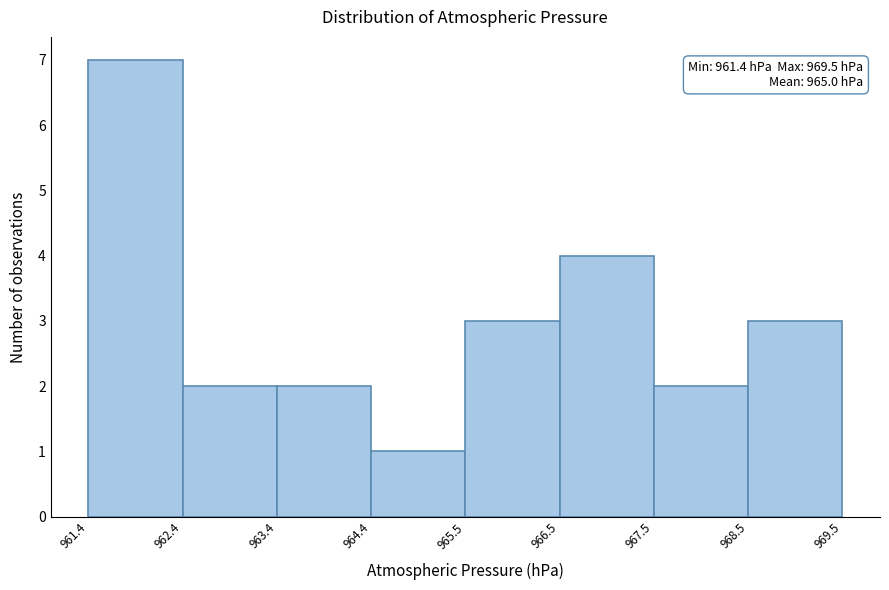

Over which range of the x-axis is the bar tallest?

961.4 to 962.4